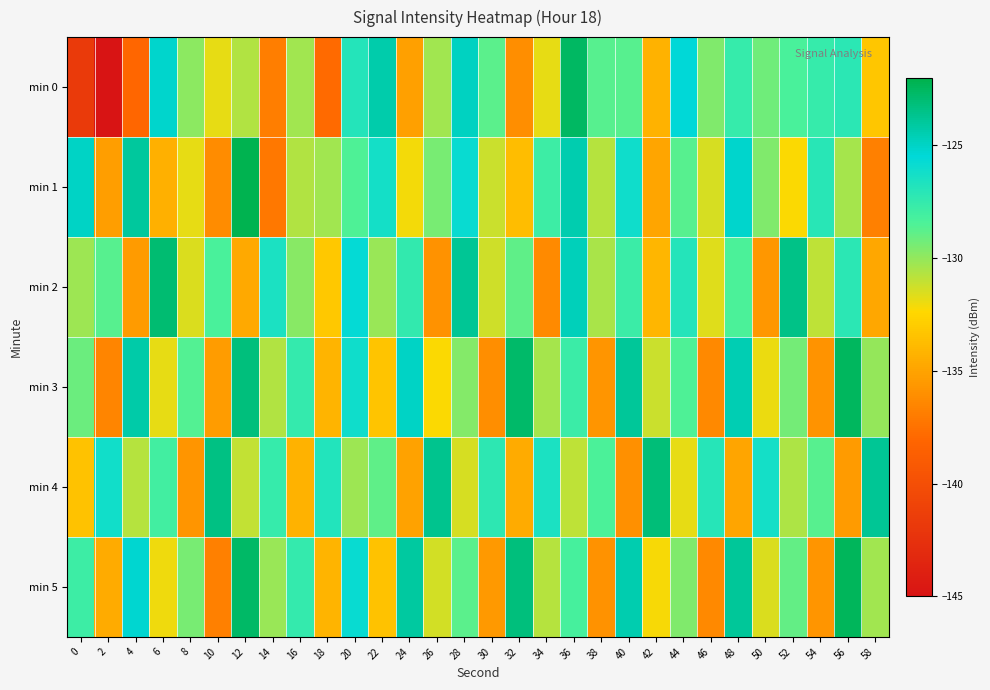

What is the difference between the highest and lowest values at 38?

7.5